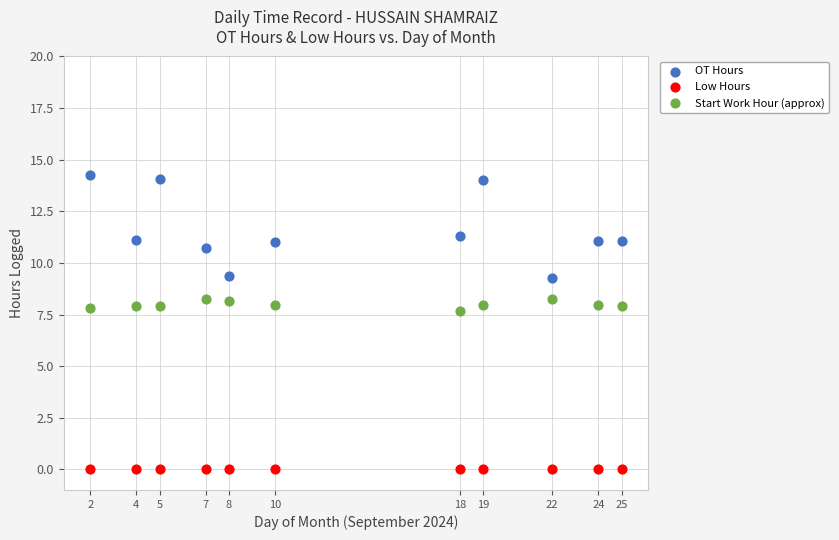

Which series reaches the maximum Y coordinate?

OT Hours